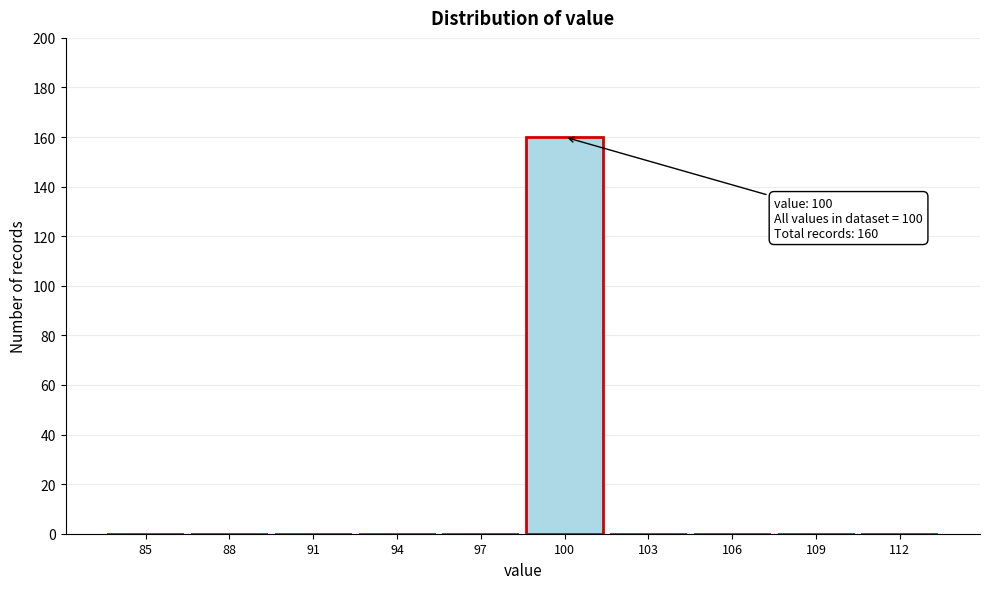

Reading left to right, transcribe all the data shown in this chart.

85=0	88=0	91=0	94=0	97=0	100=160	103=0	106=0	109=0	112=0